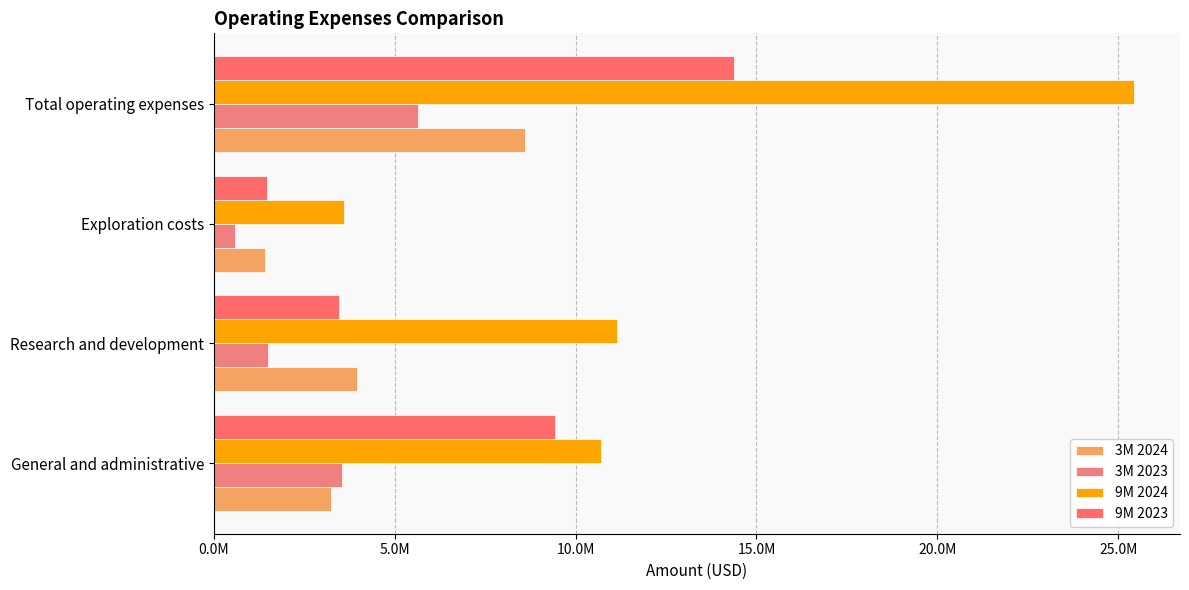

List the series in order of their peak value, highest first.

9M 2024, 9M 2023, 3M 2024, 3M 2023